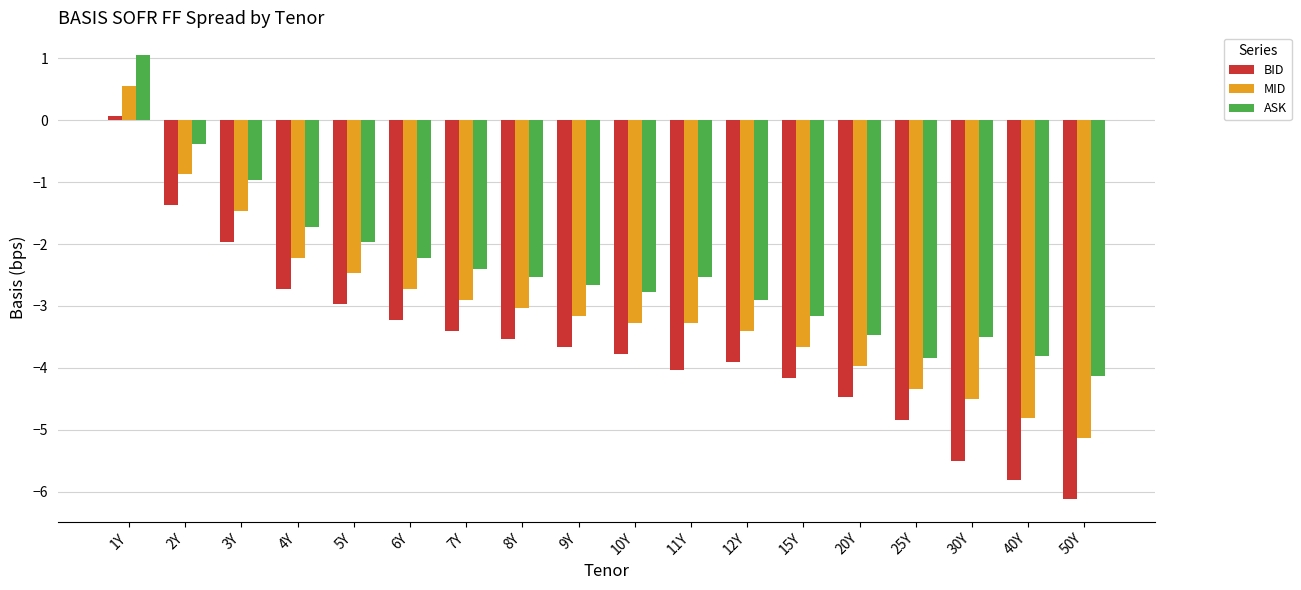

Reading left to right, list all the values displayed in this chart.

BID: 0.1	-1.4	-2.0	-2.7	-3.0	-3.2	-3.4	-3.5	-3.7	-3.8	-4.0	-3.9	-4.2	-4.5	-4.8	-5.5	-5.8	-6.1
MID: 0.6	-0.9	-1.5	-2.2	-2.5	-2.7	-2.9	-3.0	-3.2	-3.3	-3.3	-3.4	-3.7	-4.0	-4.3	-4.5	-4.8	-5.1
ASK: 1.1	-0.4	-1.0	-1.7	-2.0	-2.2	-2.4	-2.5	-2.7	-2.8	-2.5	-2.9	-3.2	-3.5	-3.8	-3.5	-3.8	-4.1